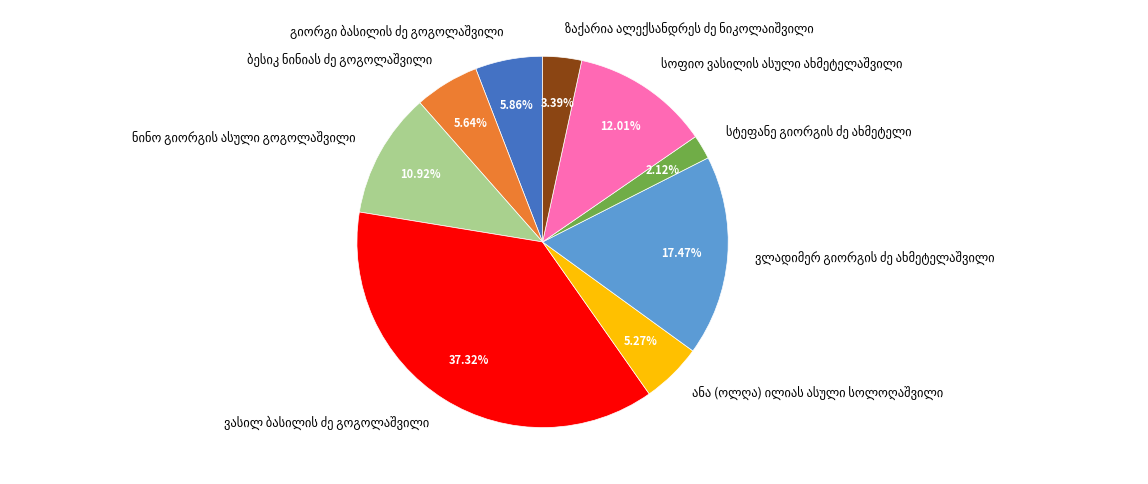

How many slices are in this pie chart?

9